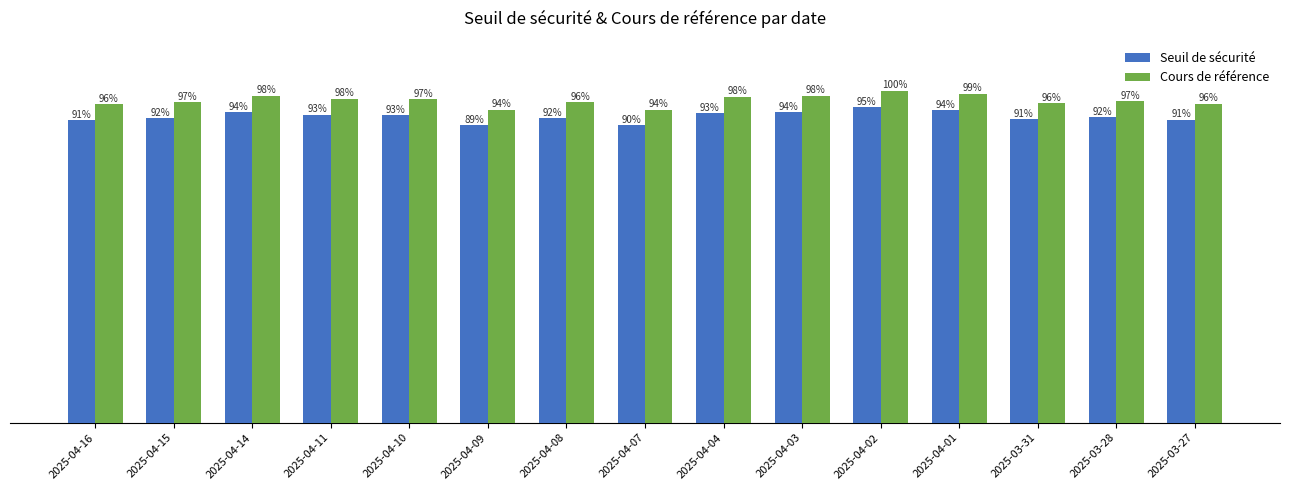

True or false: Cours de référence has a value of 141.7 at 2025-03-28.

False